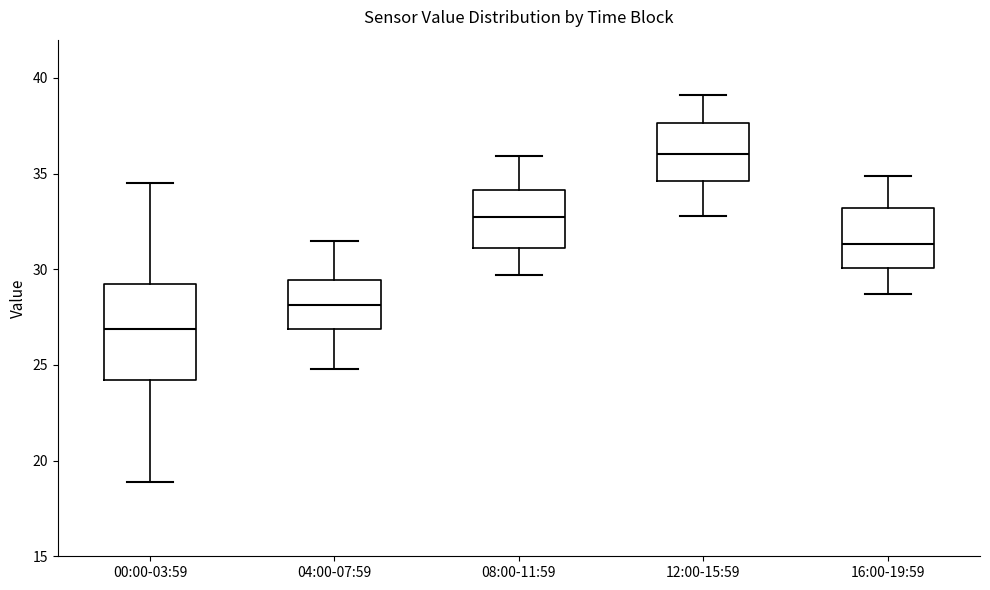

Which box's median line is the lowest?

00:00-03:59